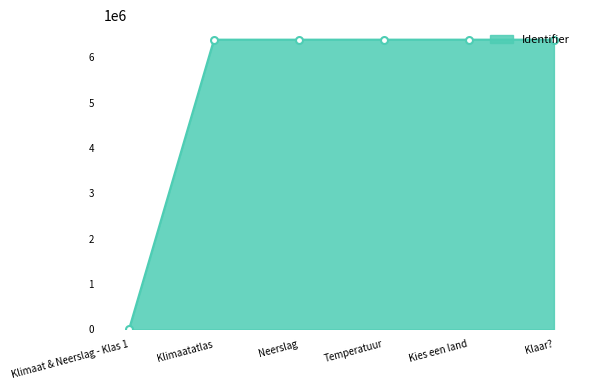

What is the ratio of the value at Klimaatatlas to the value at Temperatuur?

1.0